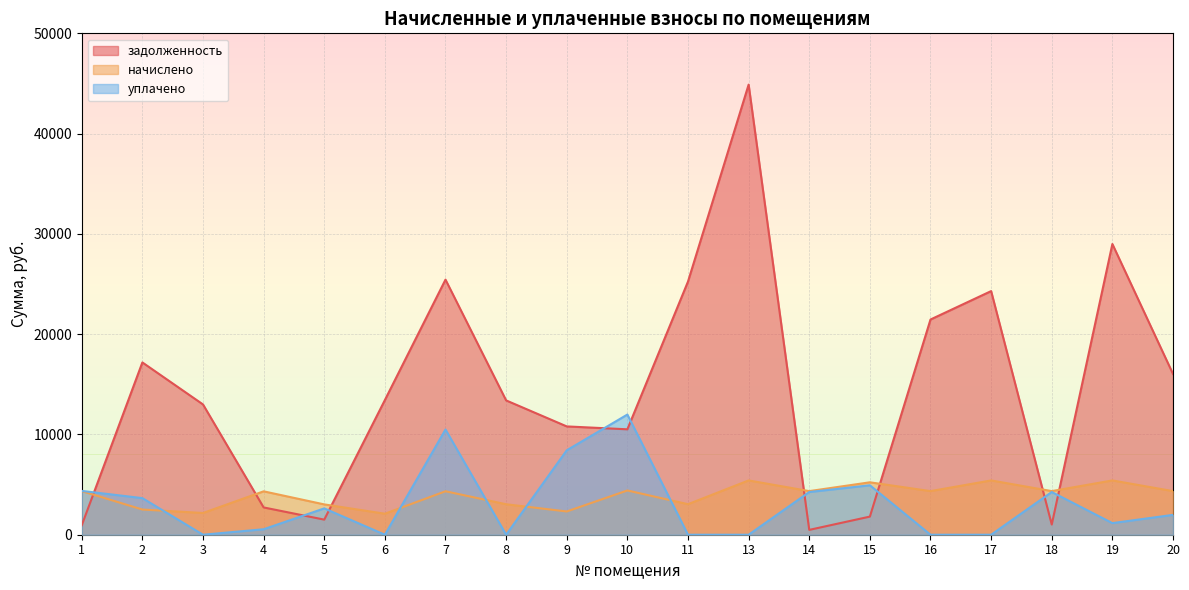

Between which two adjacent categories do задолженность and начислено first intersect?

1 and 2